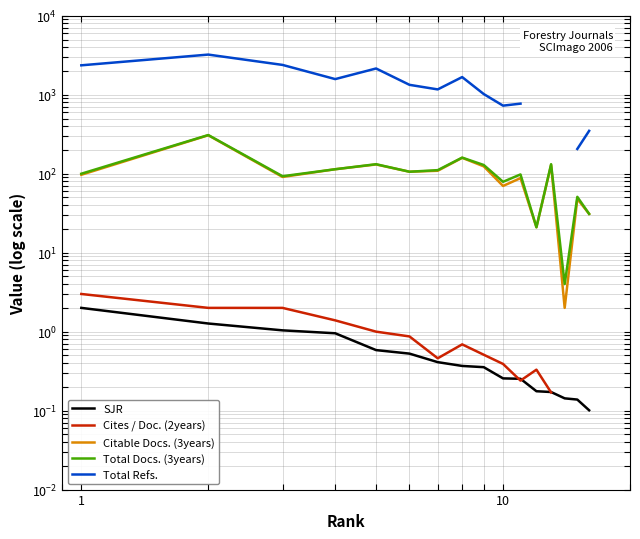

True or false: Total Docs. (3years) and SJR cross at least once.

False